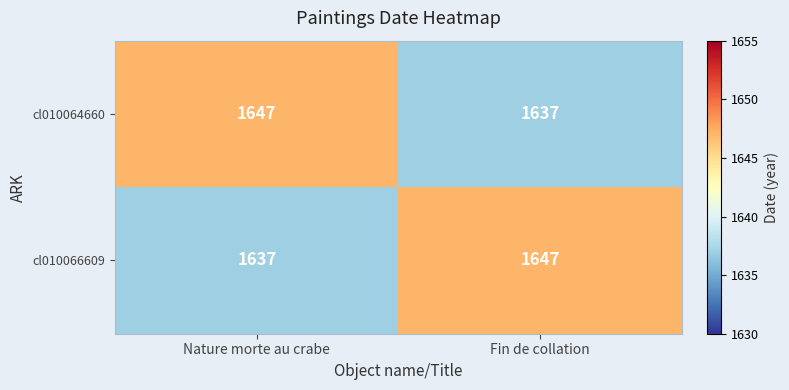

What is the average value of the cl010066609 series?

1642